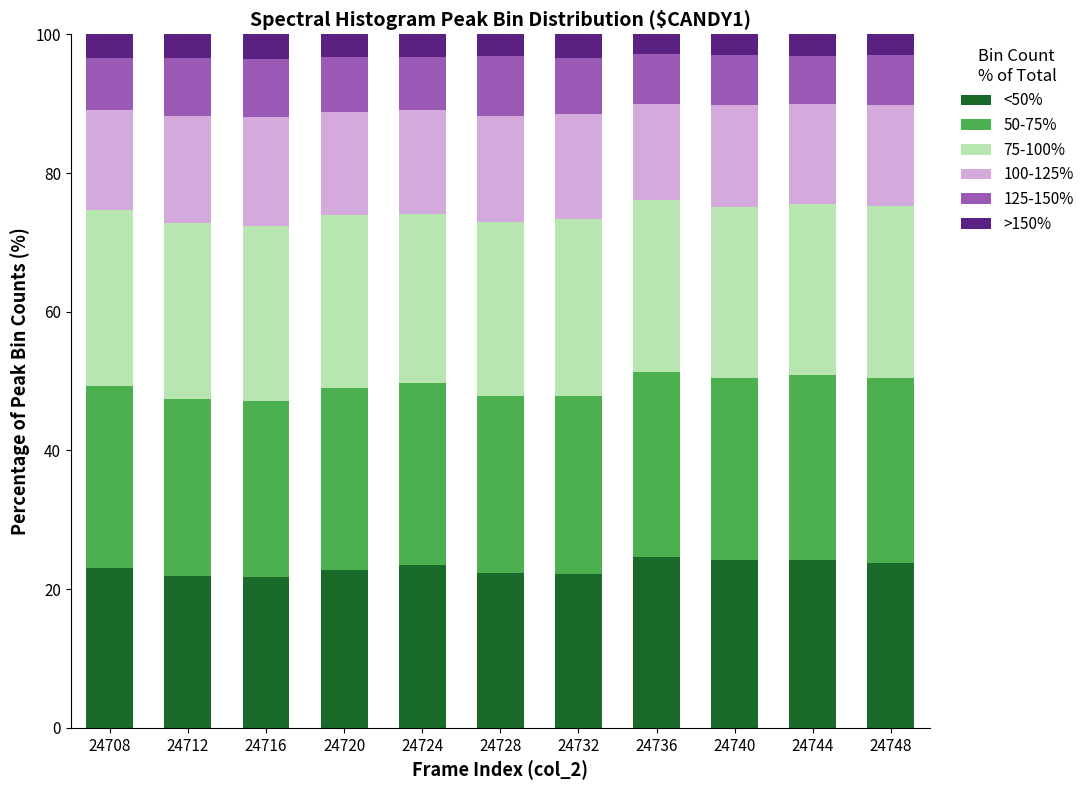

What are all the series names shown in the legend?

<50%, 50-75%, 75-100%, 100-125%, 125-150%, >150%